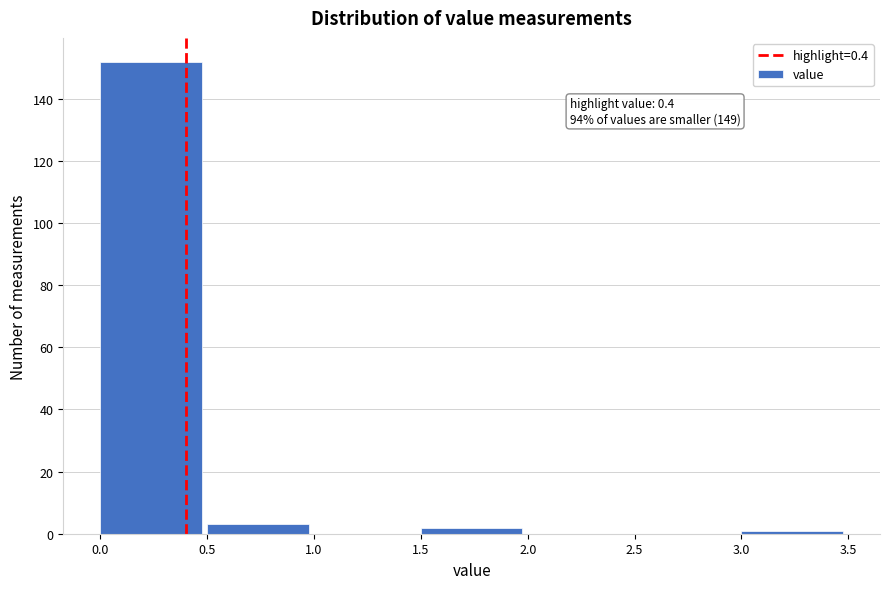

Over which range of the x-axis is the bar tallest?

0.0 to 0.5